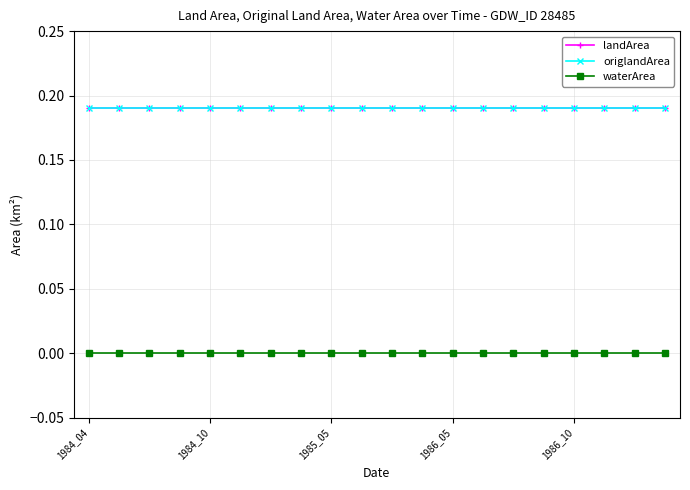

Is this an area chart (filled region under the line)?

No